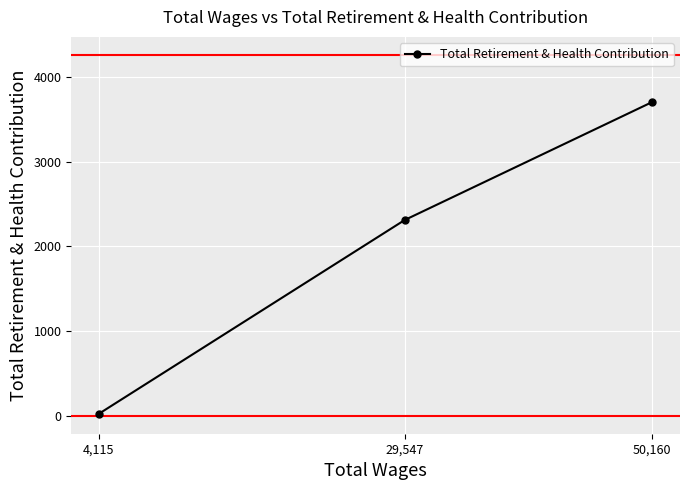

What is the label of the 2nd point from the right?

29,547